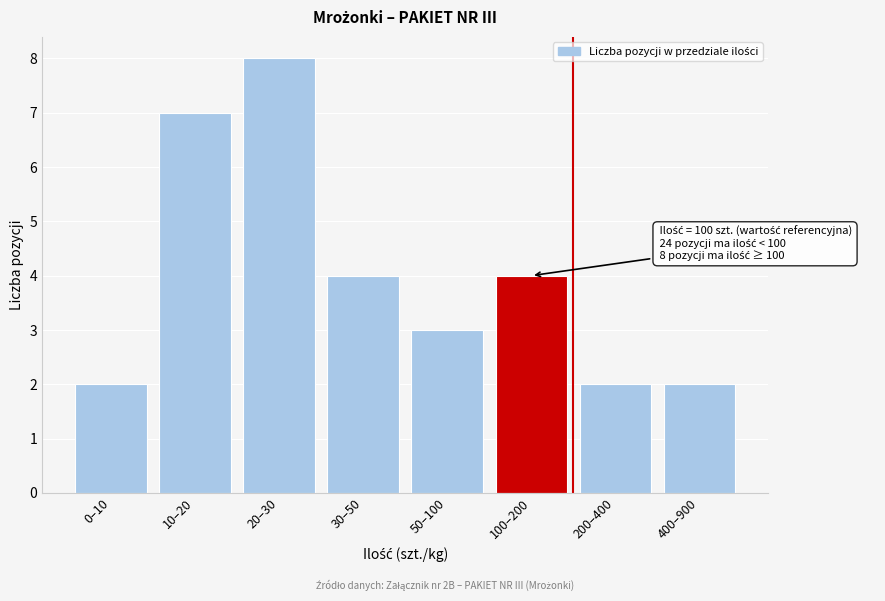

Reading left to right, transcribe all the data shown in this chart.

2	7	8	4	3	4	2	2